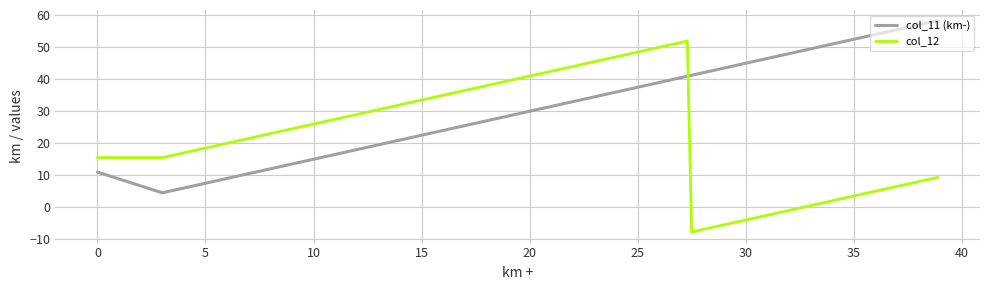

Which series has the largest total across all categories?

col_11 (km-)